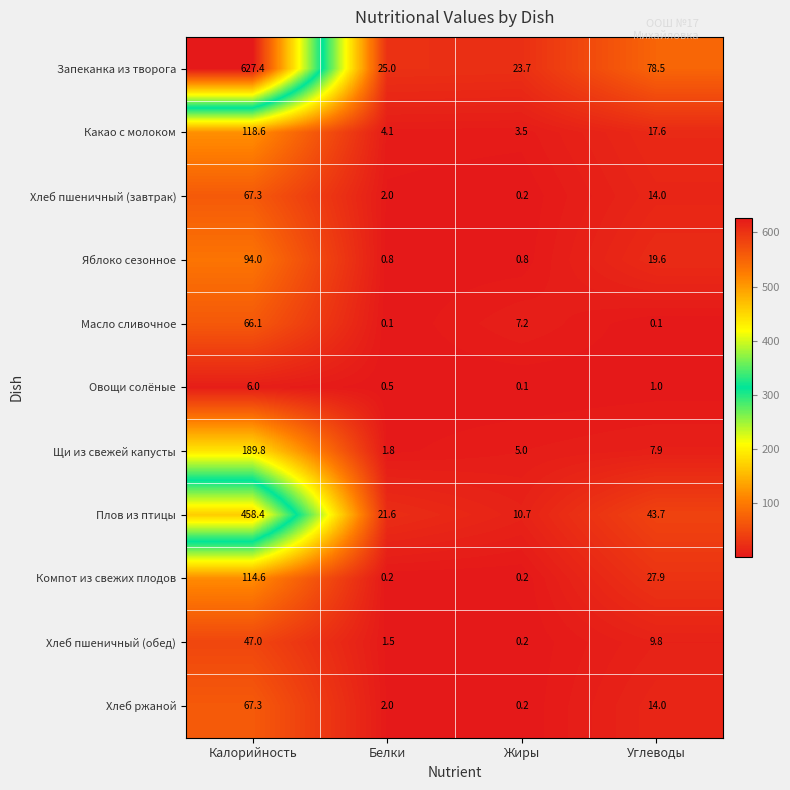

Which label corresponds to the largest value in the chart?

Калорийность